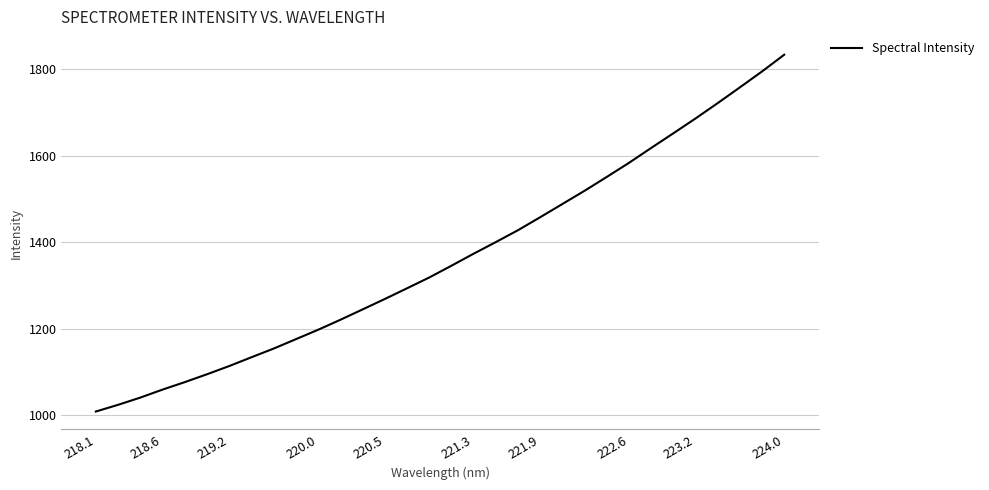

How many values are below 1345?

16